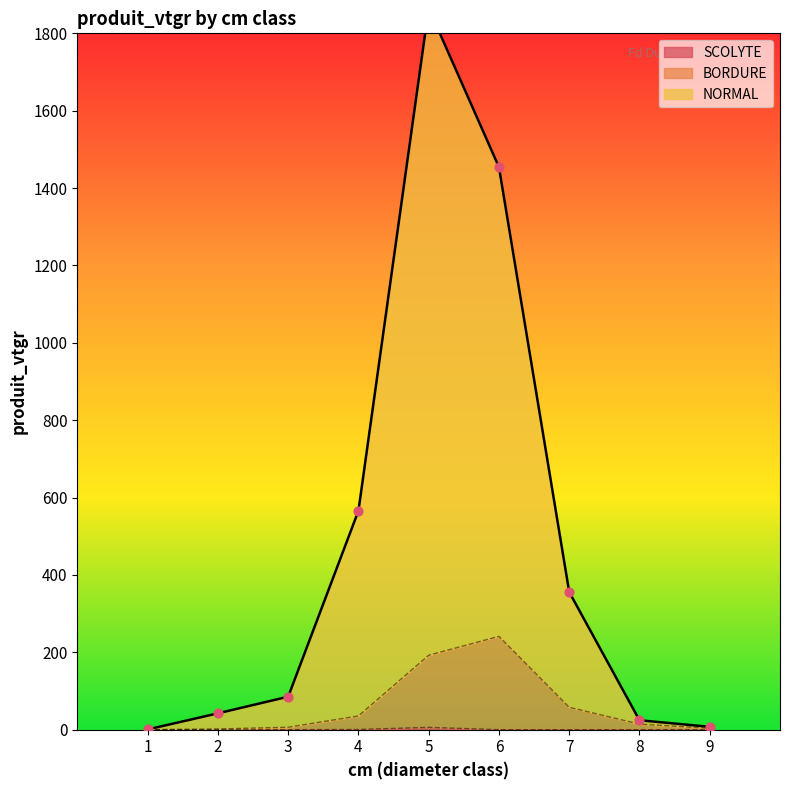

What are all the series names shown in the legend?

BORDURE, NORMAL, SCOLYTE